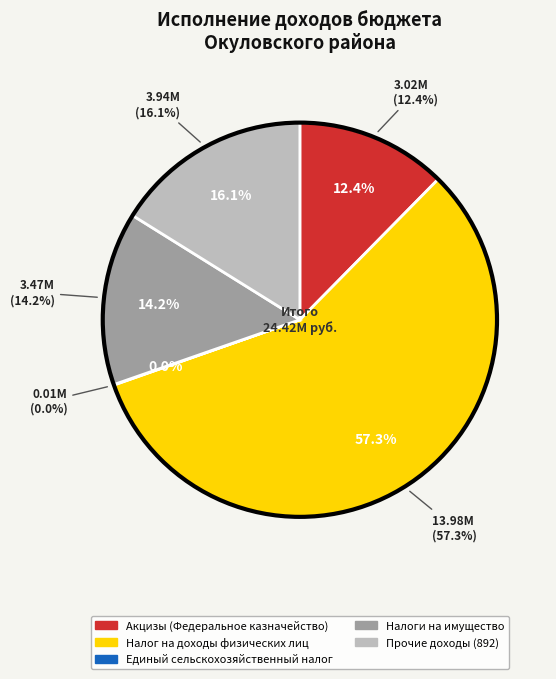

To the nearest percent, what is the average slice percentage?

20%